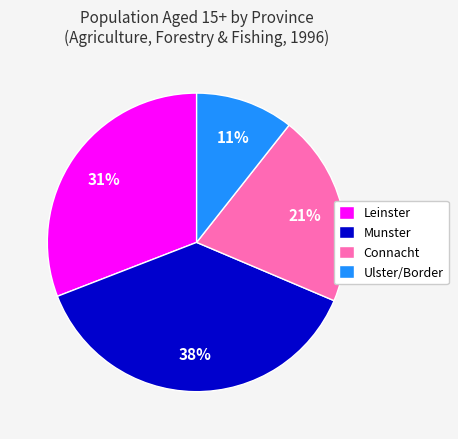

To the nearest percent, what is the average slice percentage?

25%